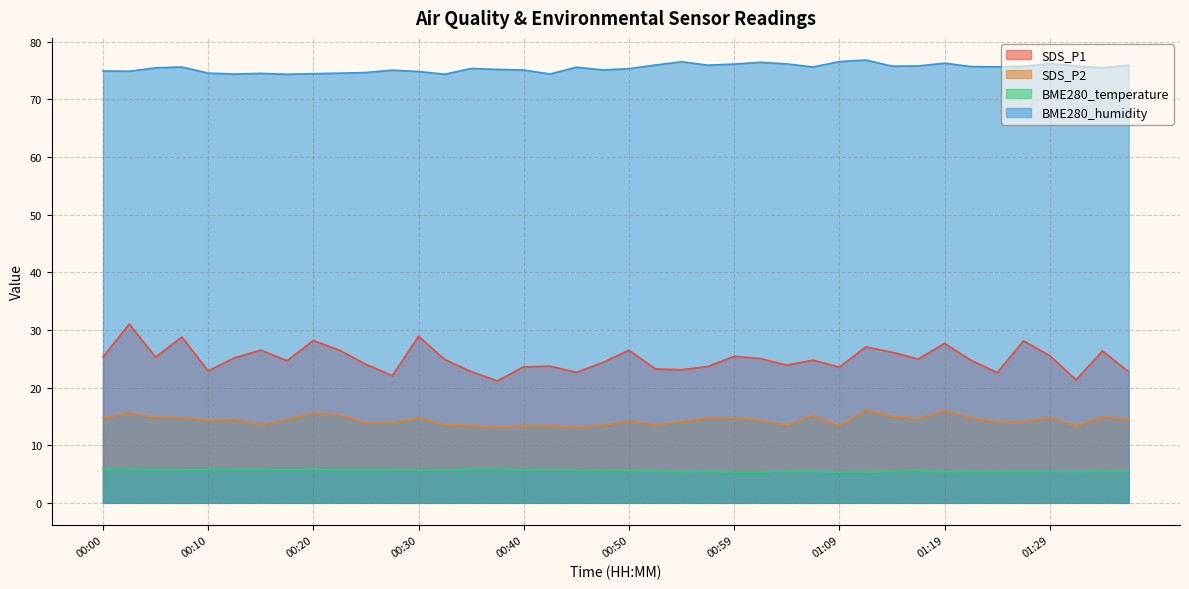

At which category does BME280_humidity reach its first local valley?

00:03